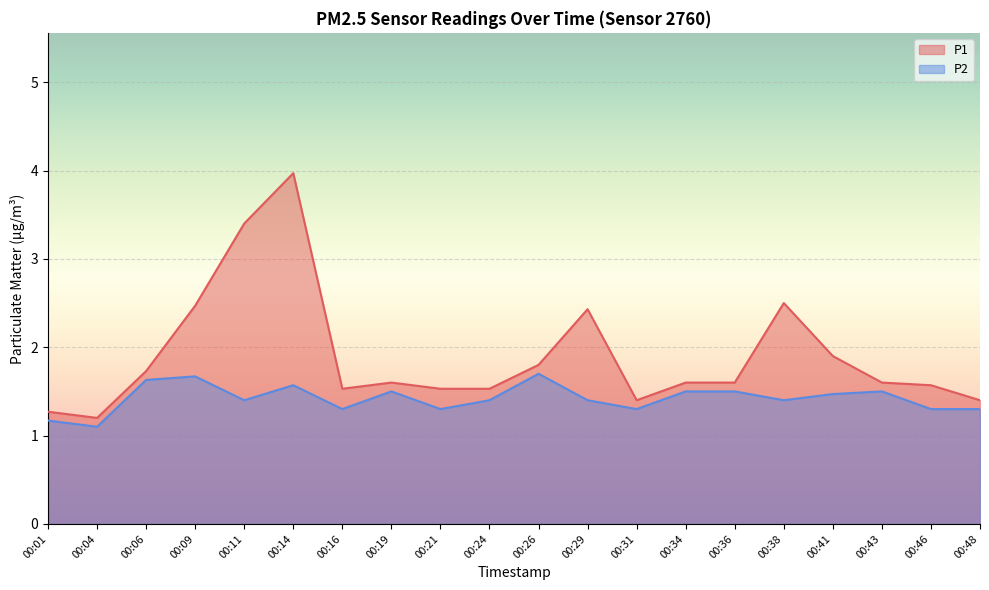

At which category does the chart reach its minimum across all series?

00:04